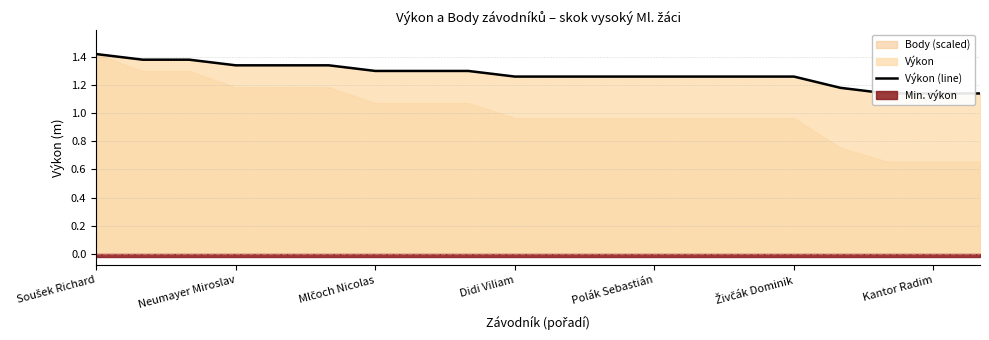

Count the values in the range 1 to 2.

20